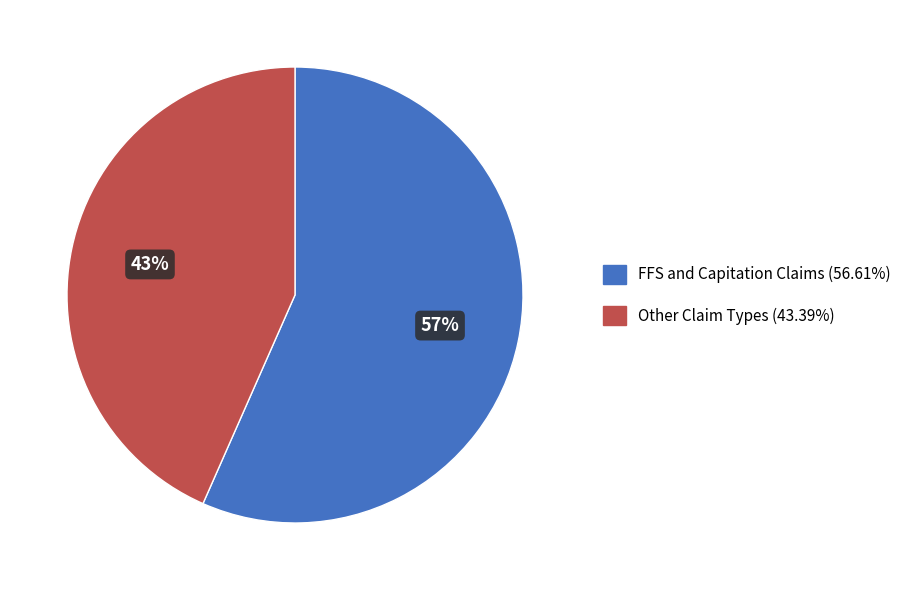

Do FFS and Capitation Claims (56.61%) and Other Claim Types (43.39%) together represent more than half of the pie?

Yes